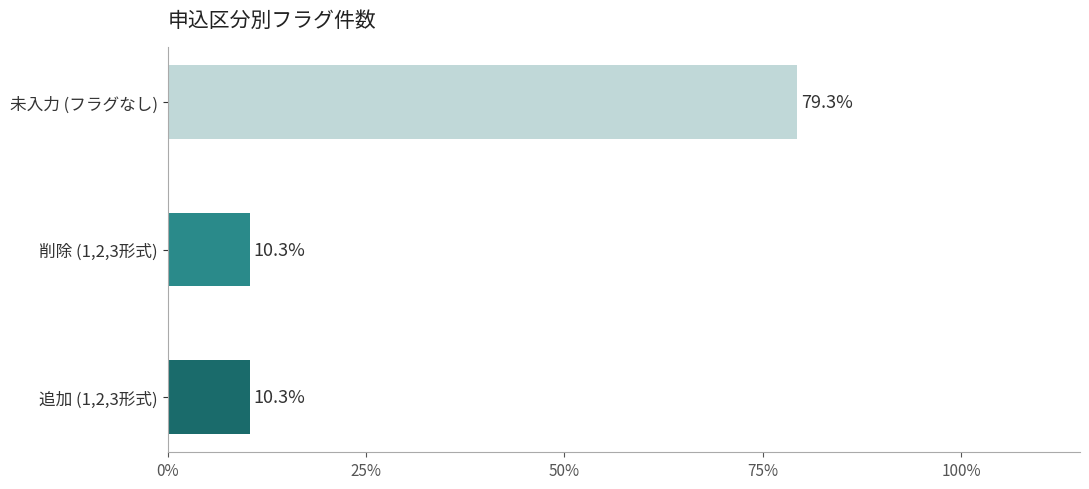

What is the greatest value displayed?

79.3